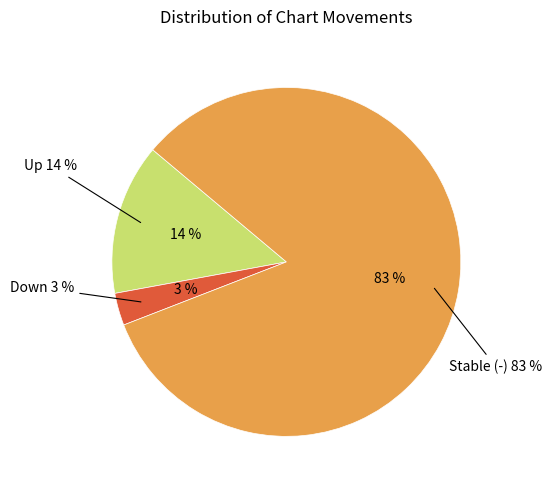

Is it true that up is 49% of the pie?

False